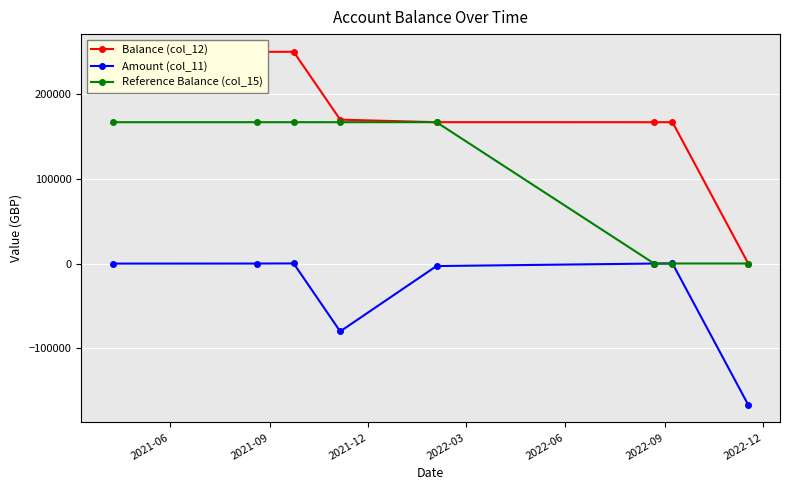

At how many categories does at least one series exceed 156225?

7